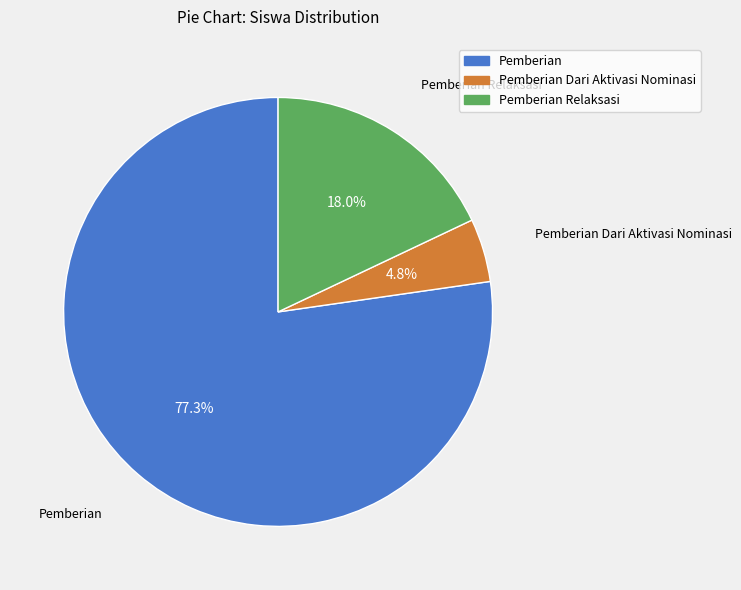

Is there any slice that represents more than half of the pie?

Yes